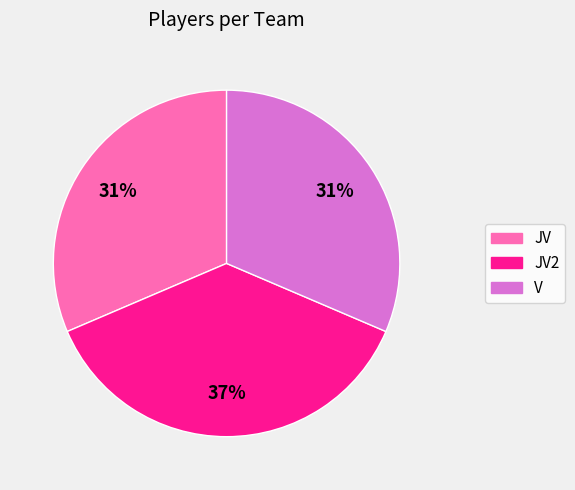

To the nearest percent, what portion does JV2 represent?

37%